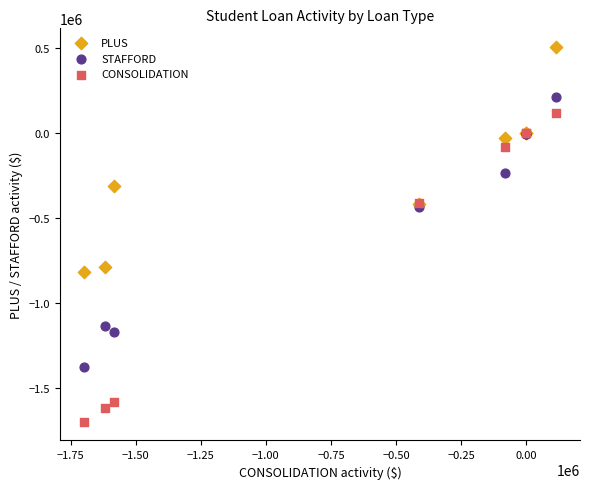

Which series has the widest spread of Y values?

CONSOLIDATION